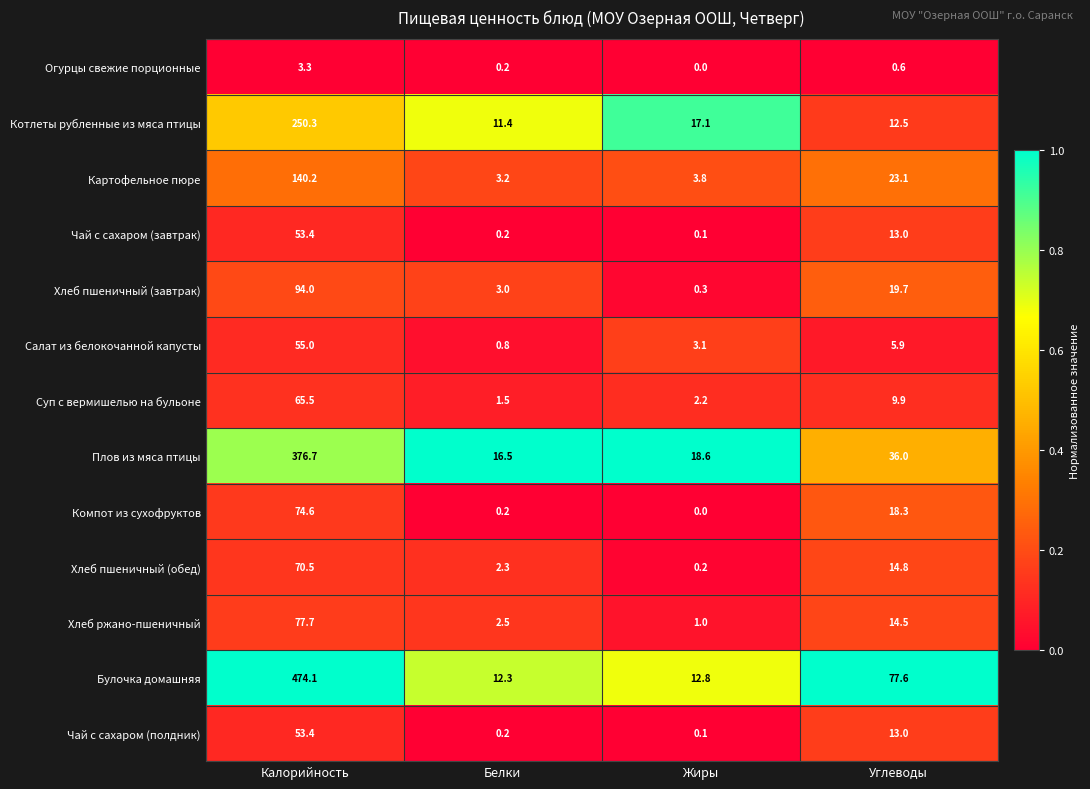

At which category is the sum across all series the highest?

Калорийность